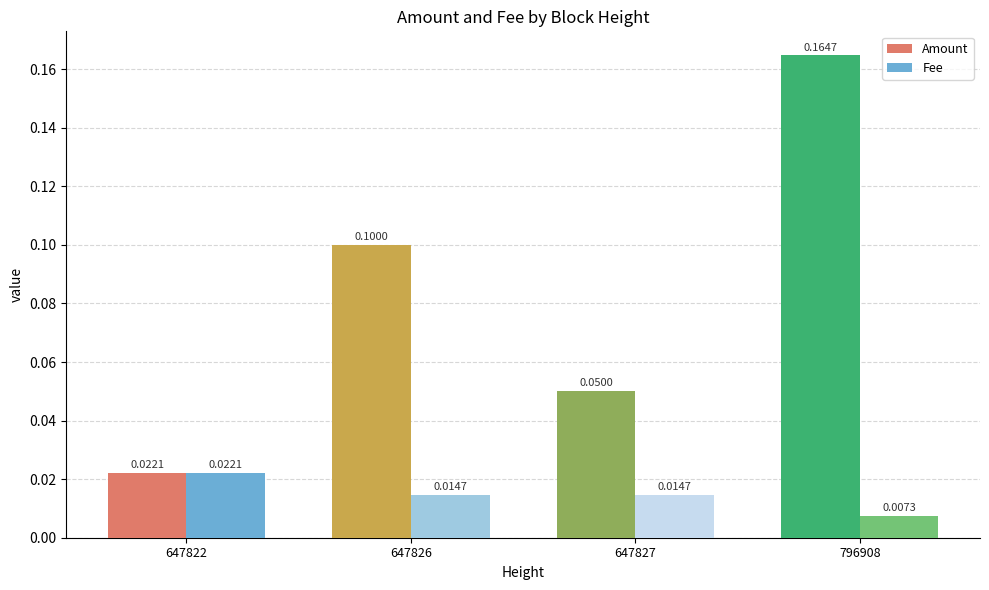

Count the Fee values in the range 0 to 1.

4